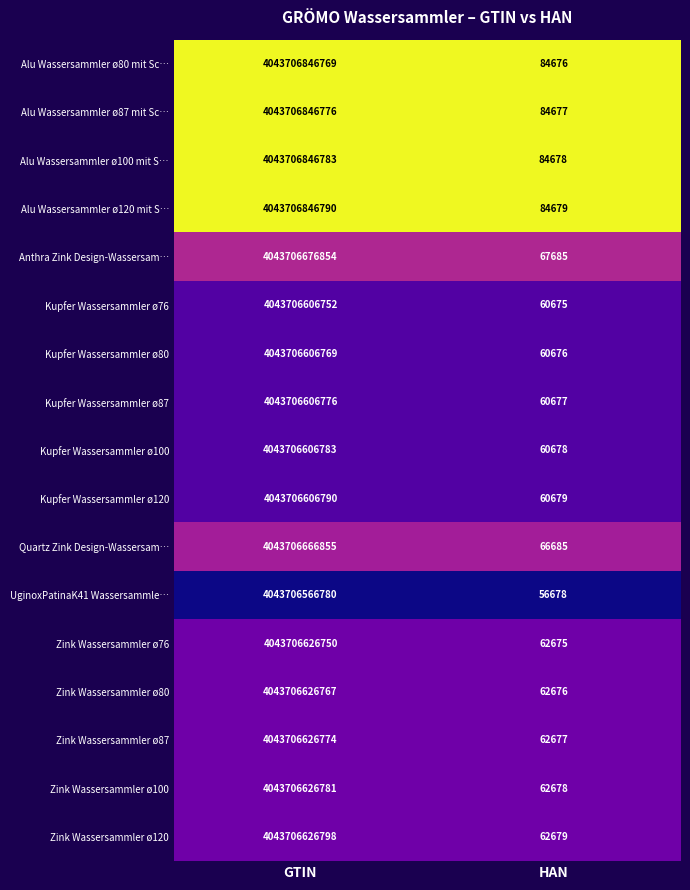

What is the difference between the maximum and minimum values in the Zink Wassersammler ø80 series?

4043706564091